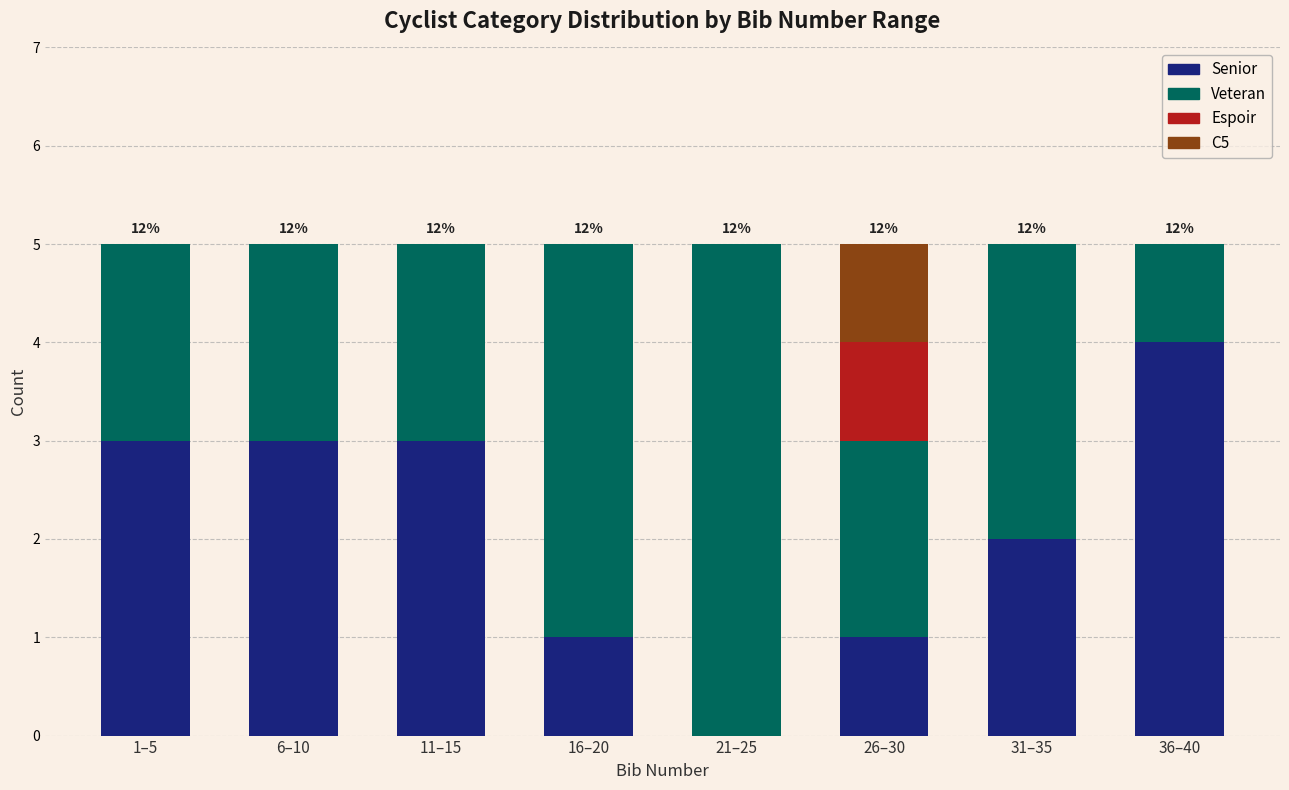

The value of Senior at 21–25 is 0. True or false?

True